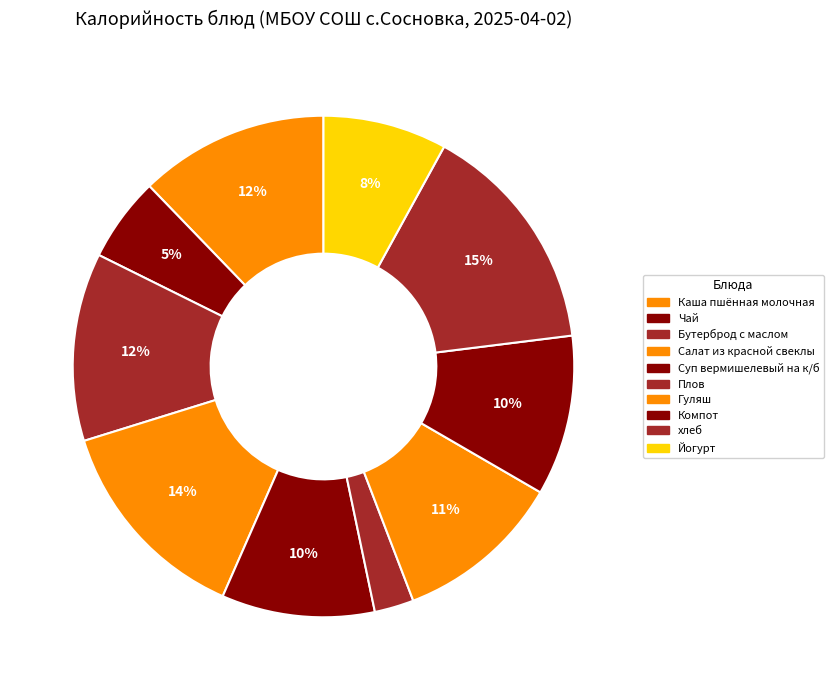

Between Бутерброд с маслом and хлеб, which is larger?

хлеб